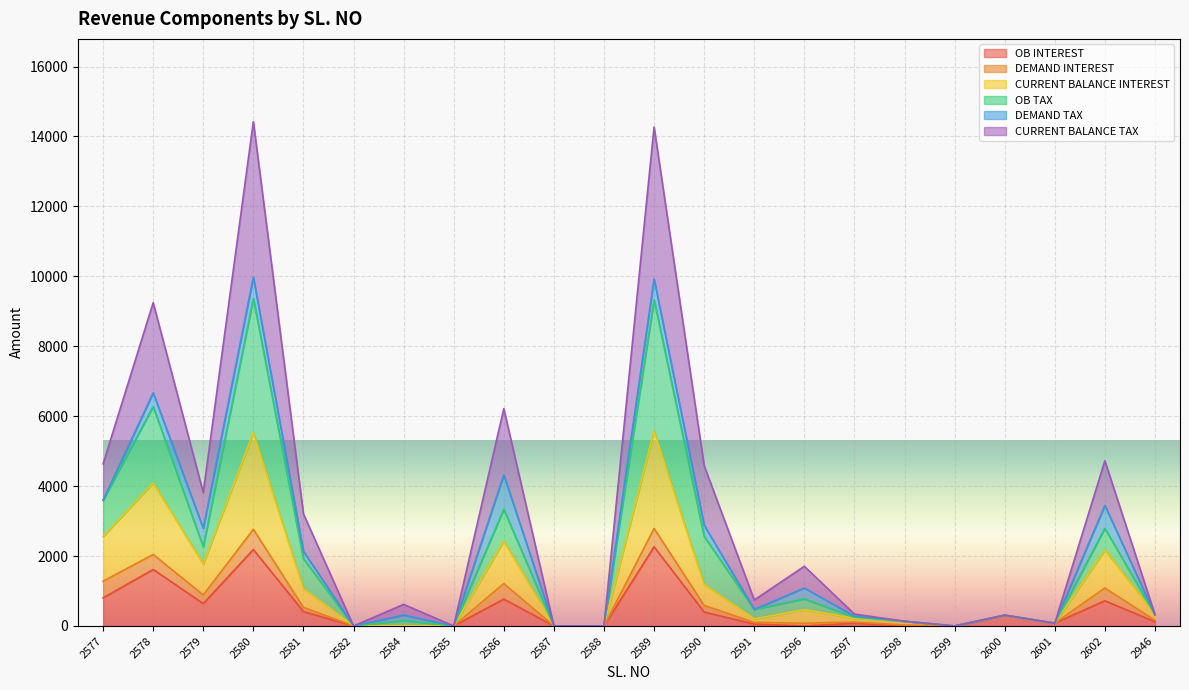

True or false: CURRENT BALANCE TAX and OB INTEREST cross at least once.

False